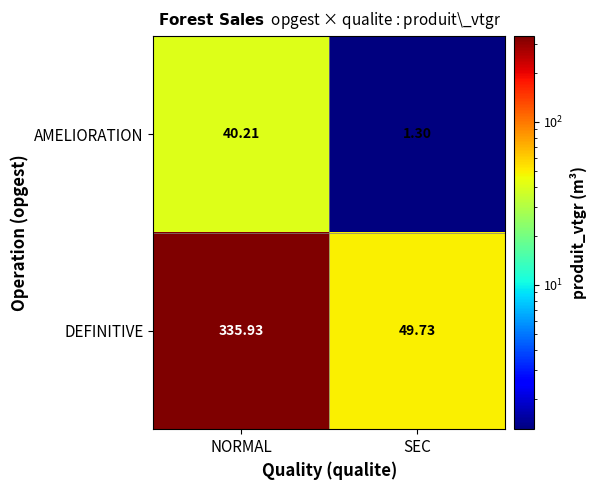

At how many categories does at least one series exceed 215?

1